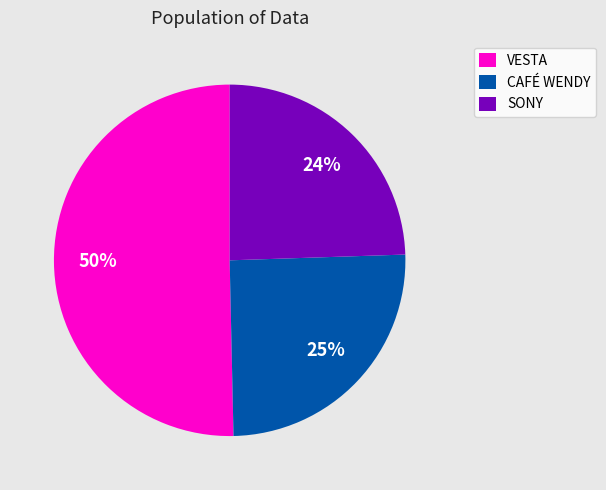

How many slices are in this pie chart?

3